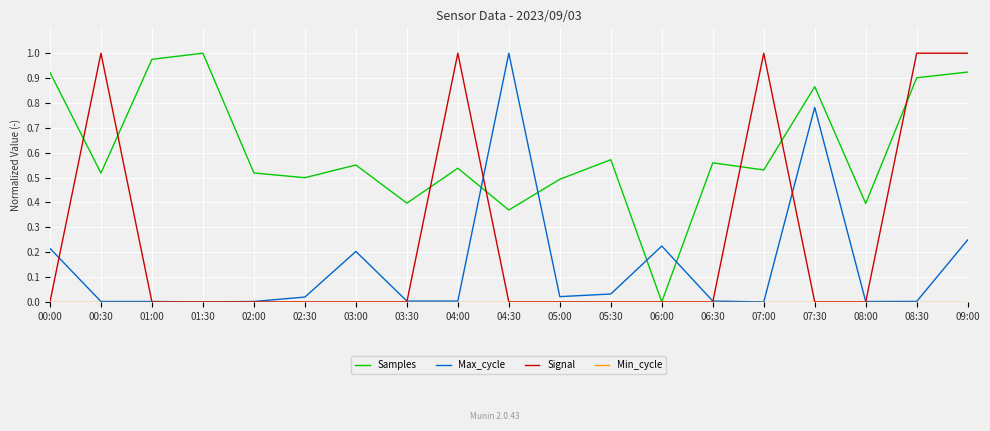

Is it true that Max_cycle equals 0.0 at 01:00?

True